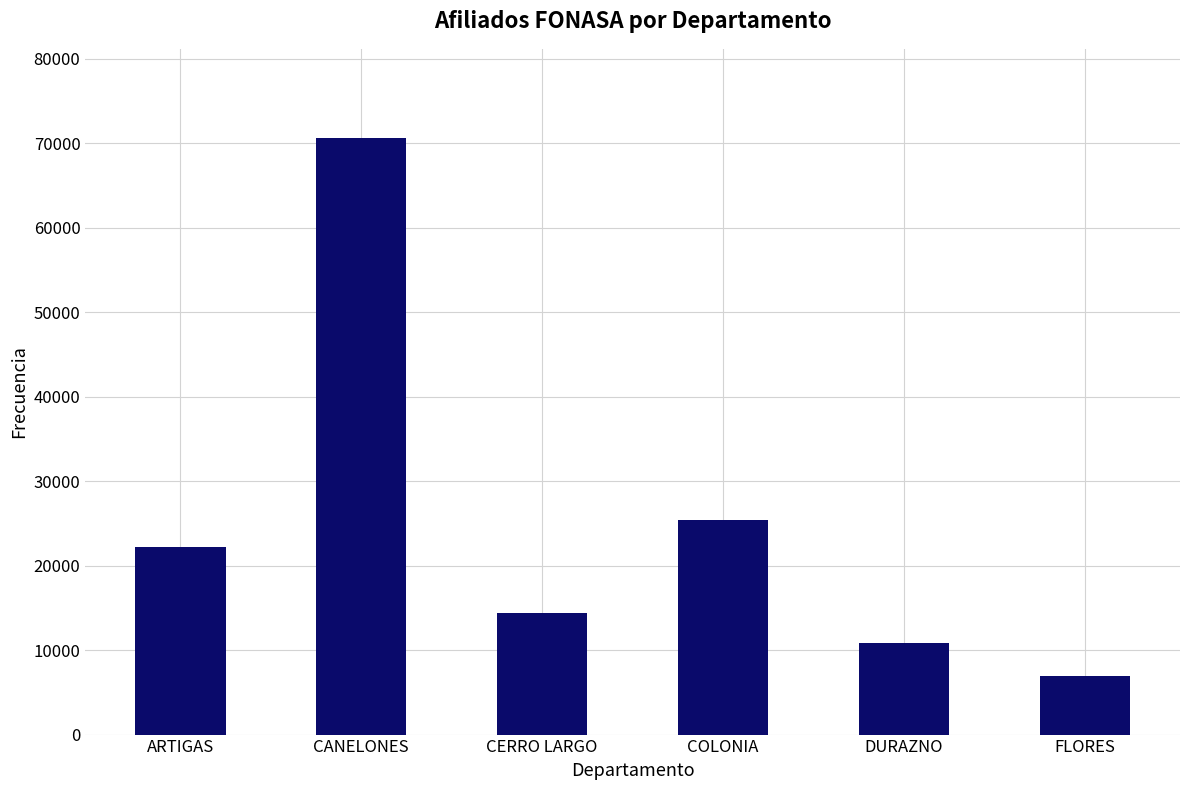

What is the difference between the maximum and minimum values?

63663